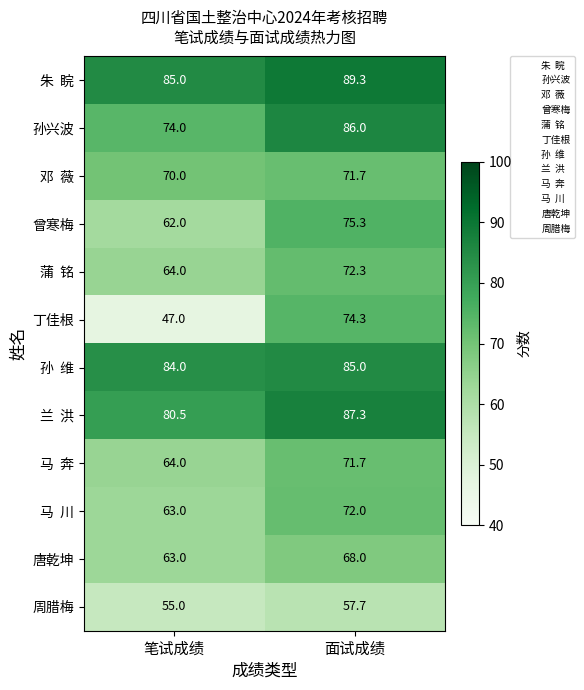

The 孙兴波 series shows 130.0 at 笔试成绩. True or false?

False